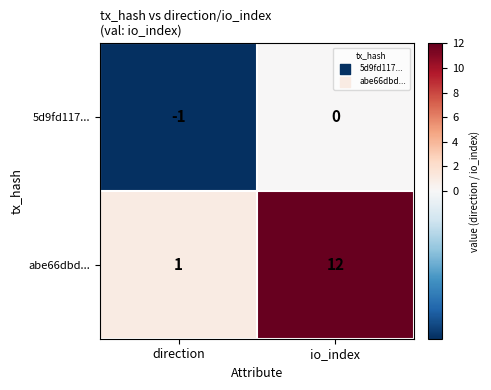

Between direction and io_index, which series saw the biggest shift?

abe66dbd...